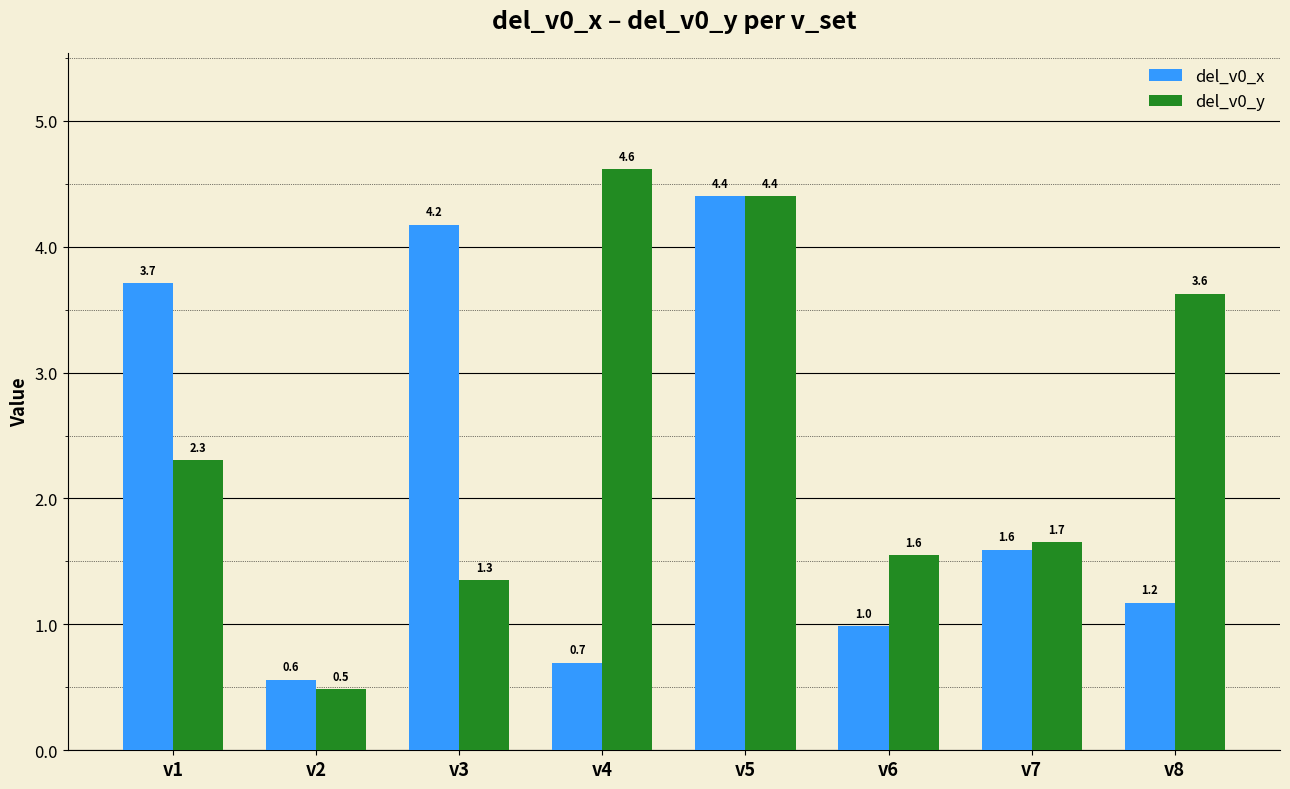

What is the average value of the del_v0_x series?

2.2